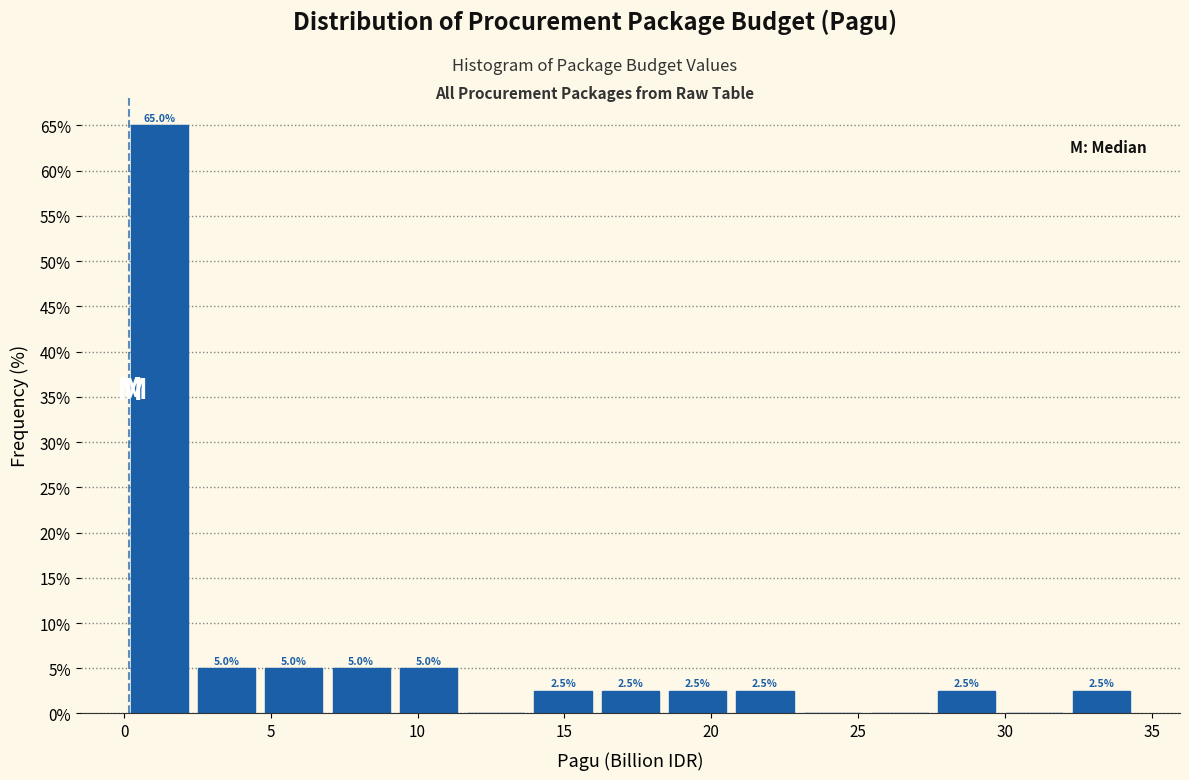

Over which range of the x-axis is the bar tallest?

0.0 to 2.5